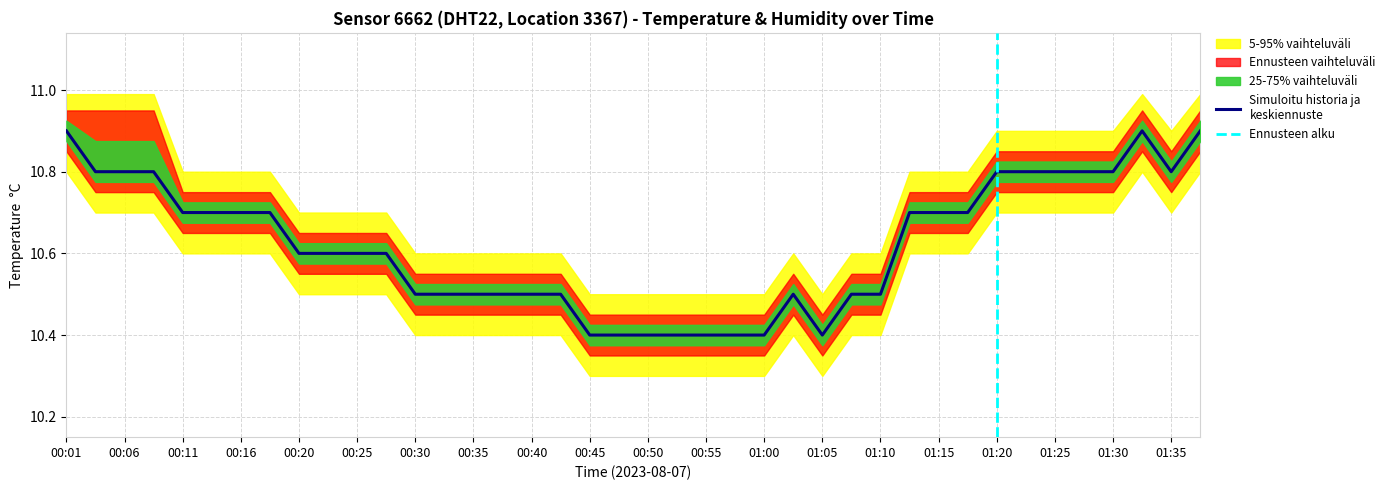

Which category has the lowest value across all series?

00:45